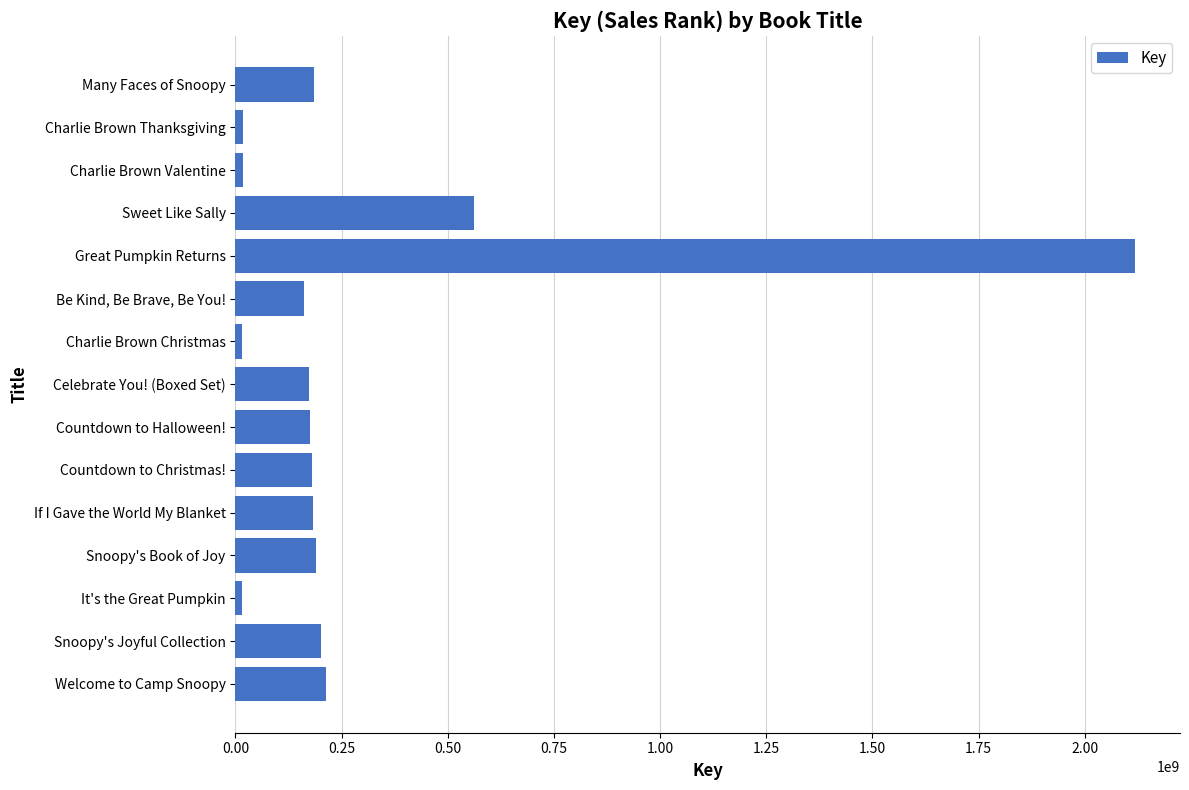

Count the number of data series in this chart.

1